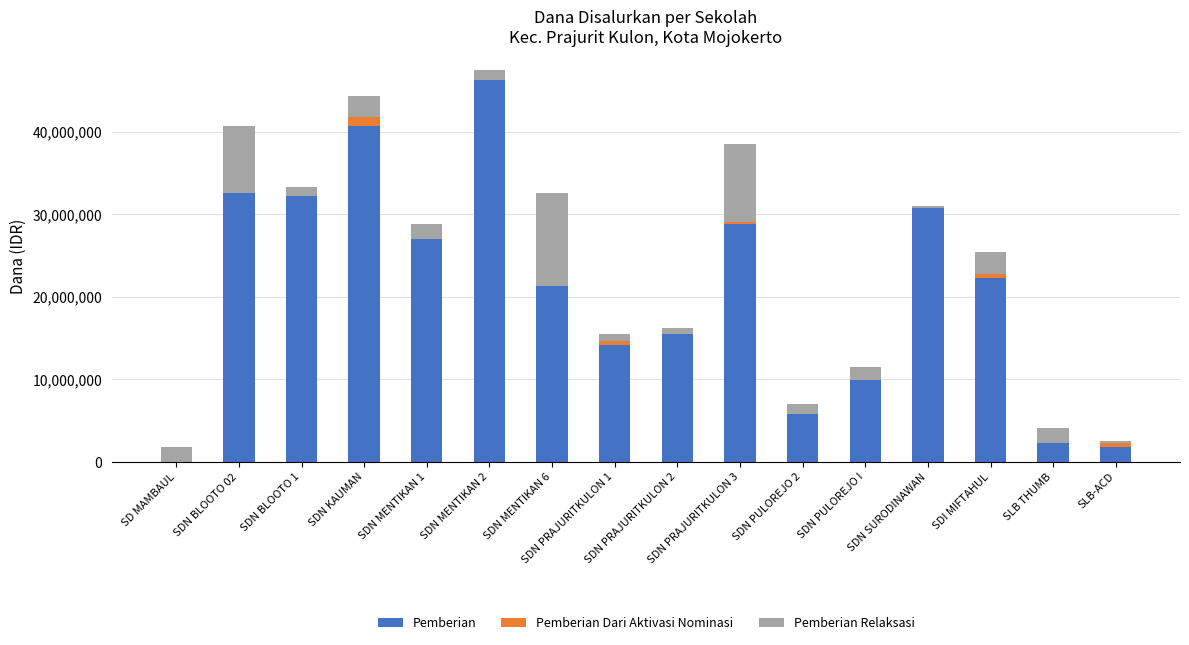

What is the maximum value for Pemberian?

46350000